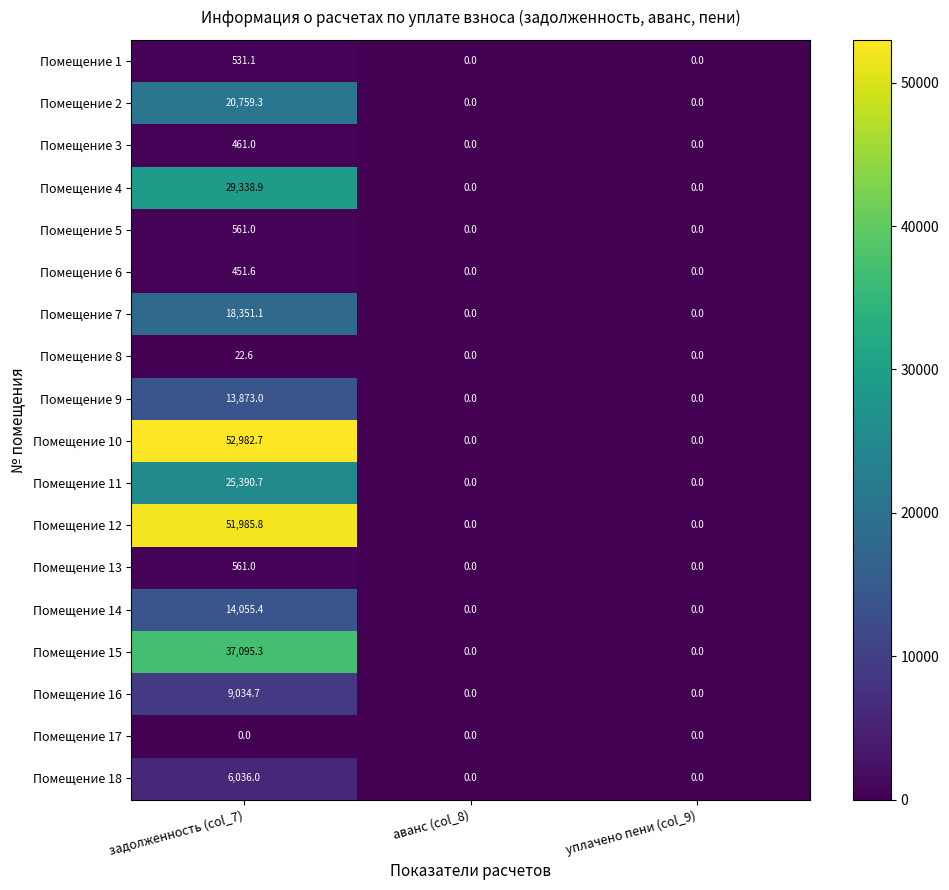

What is the spread (max minus min) of values at задолженность (col_7)?

52982.7